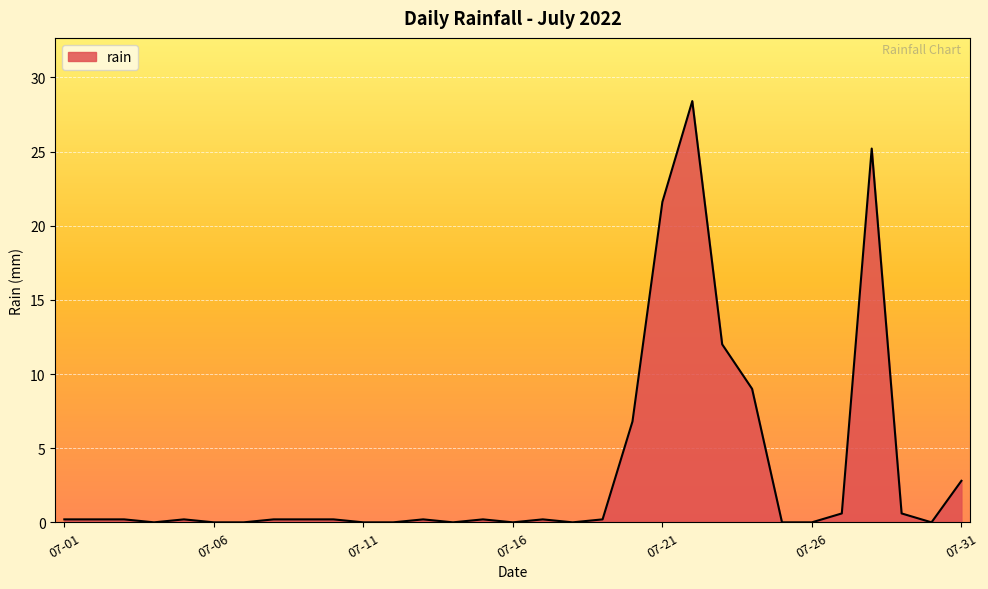

What is the difference between the maximum and minimum values?

28.4